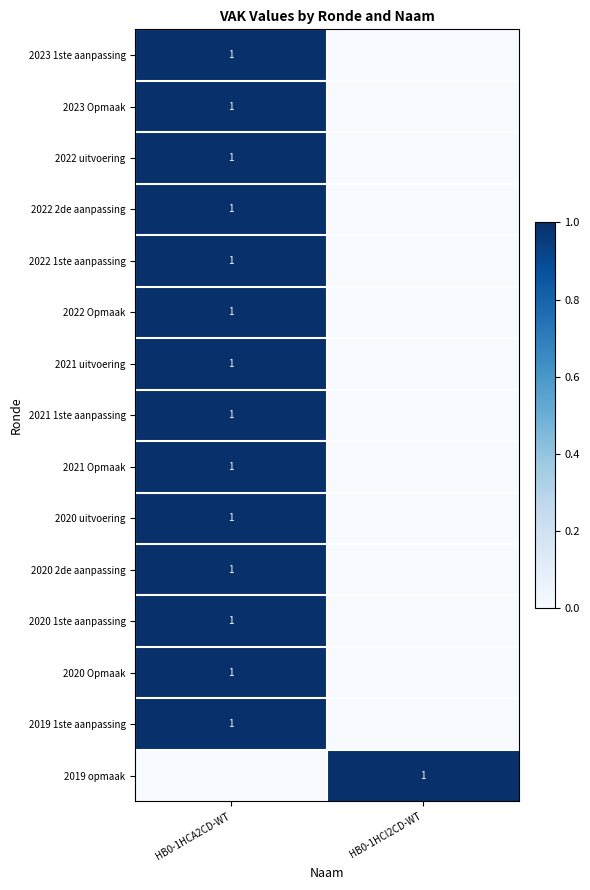

The value of 2020 Opmaak at HB0-1HCA2CD-WT is 1. True or false?

True